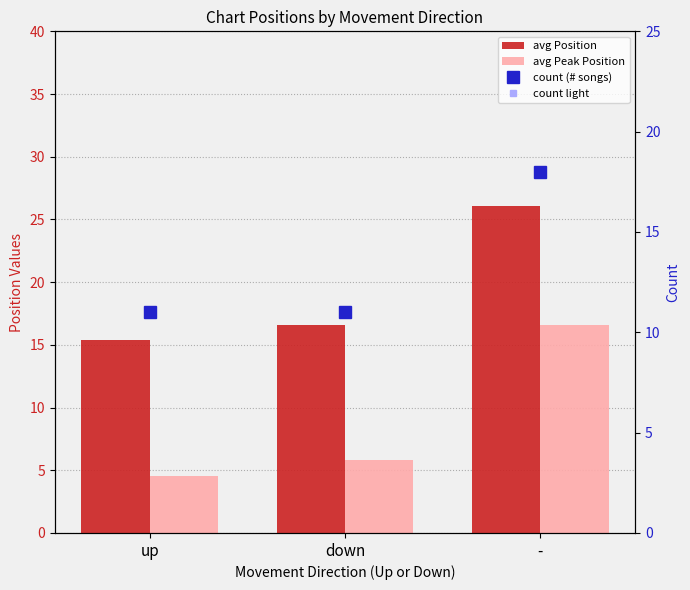

What is the sum of the avg Peak Position values at up and down?

10.4